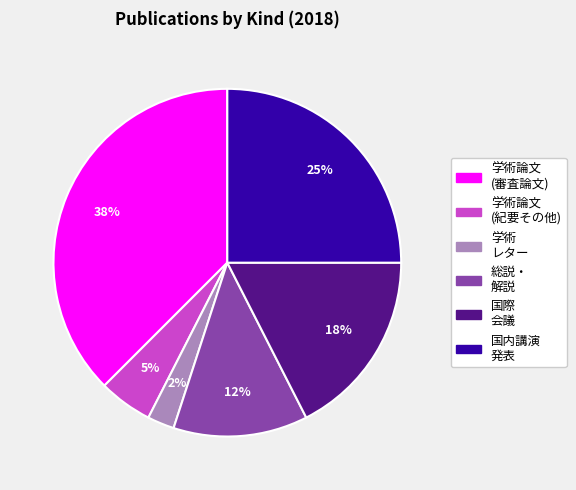

Is there any slice that represents more than half of the pie?

No